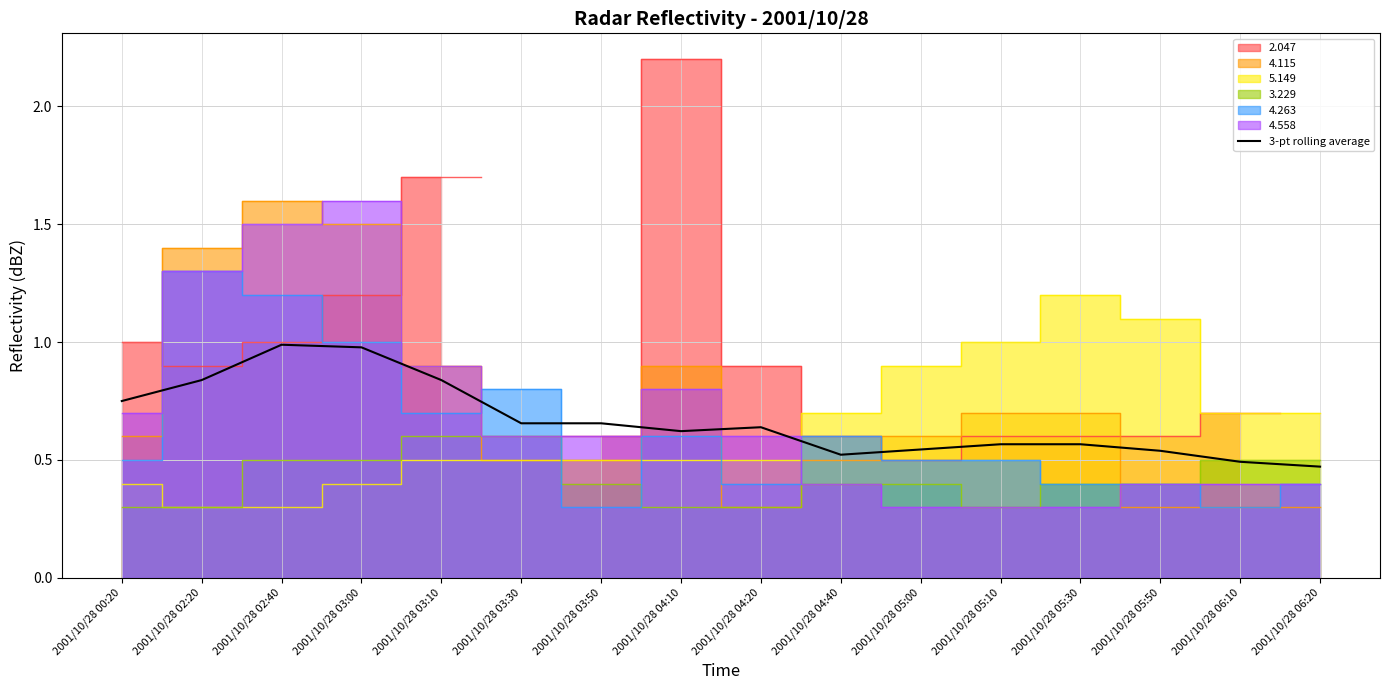

Reading left to right, list all the values displayed in this chart.

2001/10/28 00:20=0.8	2001/10/28 02:20=0.8	2001/10/28 02:40=1.0	2001/10/28 03:00=1.0	2001/10/28 03:10=0.8	2001/10/28 03:30=0.7	2001/10/28 03:50=0.7	2001/10/28 04:10=0.6	2001/10/28 04:20=0.6	2001/10/28 04:40=0.5	2001/10/28 05:00=0.5	2001/10/28 05:10=0.6	2001/10/28 05:30=0.6	2001/10/28 05:50=0.5	2001/10/28 06:10=0.5	2001/10/28 06:20=0.5